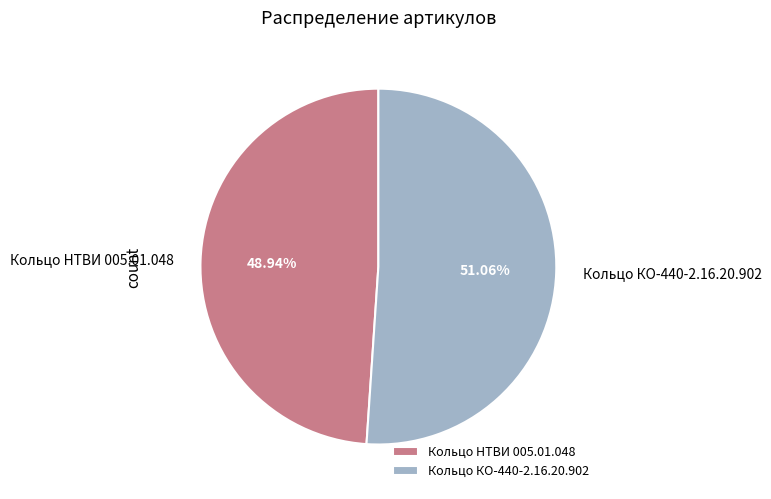

Which has a higher value, Кольцо НТВИ 005.01.048 or Кольцо КО-440-2.16.20.902?

Кольцо КО-440-2.16.20.902